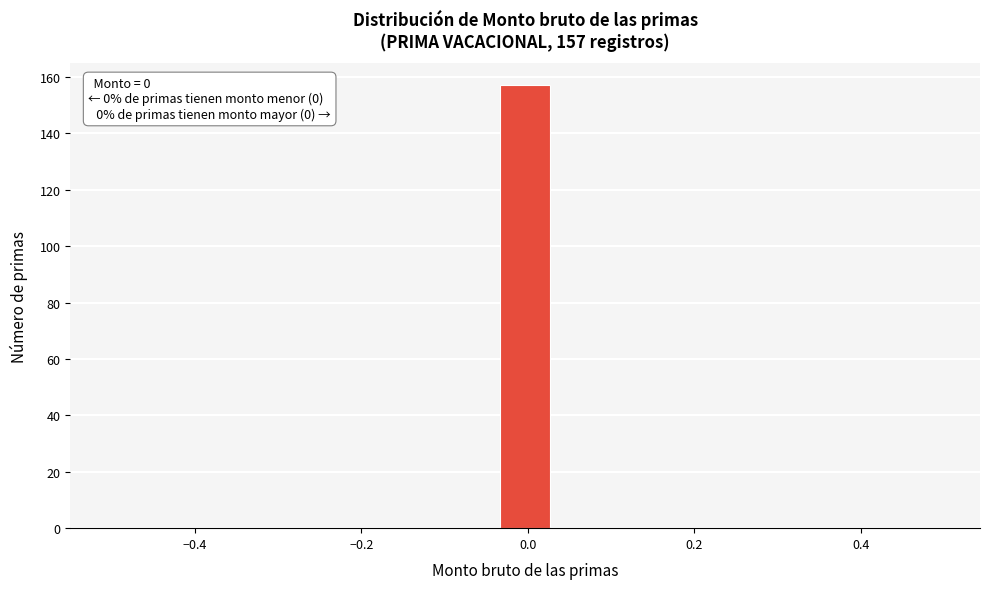

Around what value on the x-axis is the tallest bar? Give the approximate position of its centre, as read against the axis.

0.00